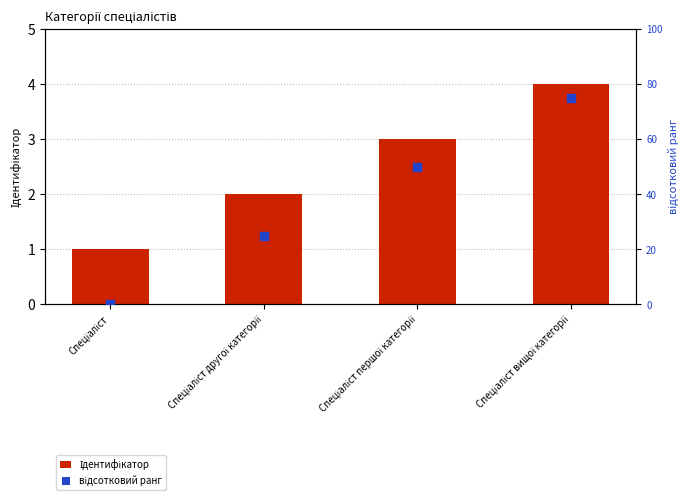

At which category is the sum across all series the highest?

Спеціаліст вищої категорії